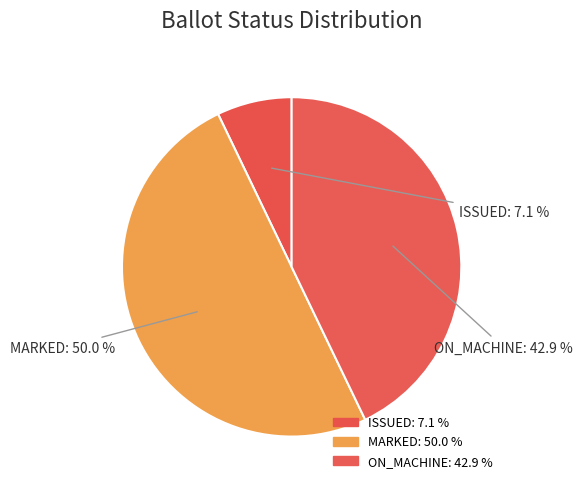

How many segments does this pie chart have?

3